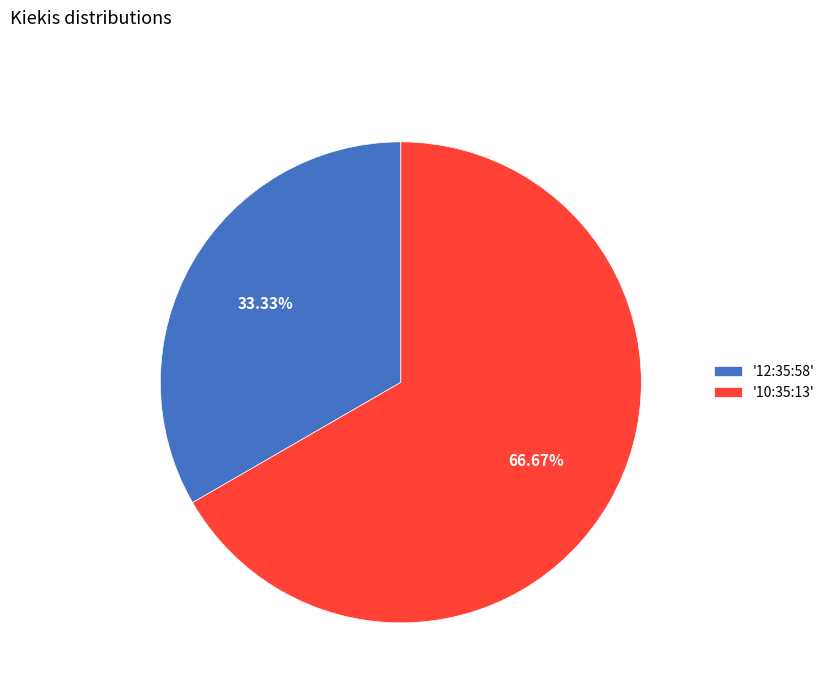

Rank the categories by value from highest to lowest.

'10:35:13', '12:35:58'